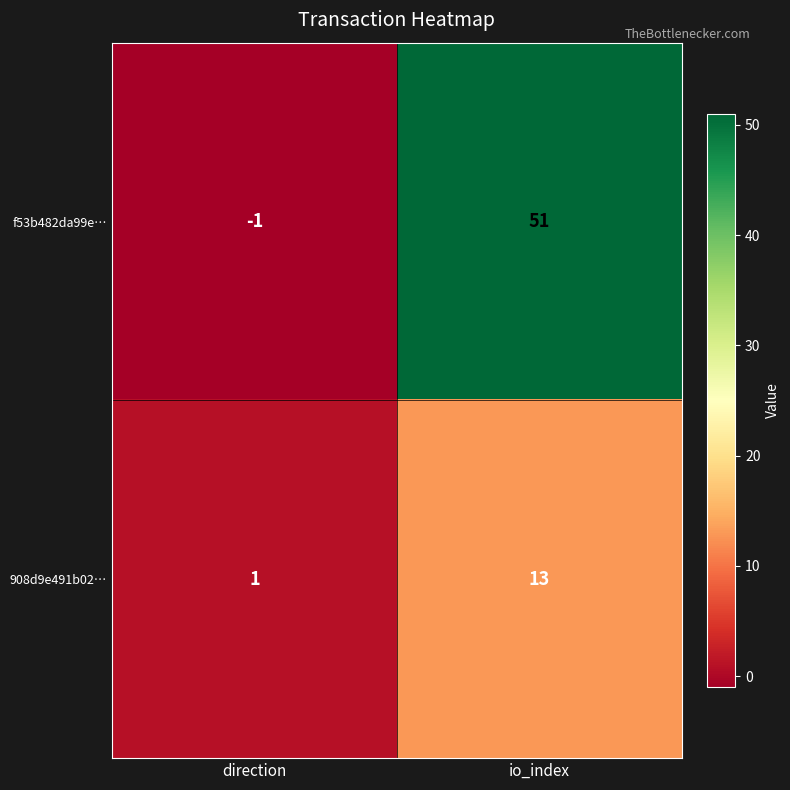

At which category does the chart reach its peak across all series?

io_index